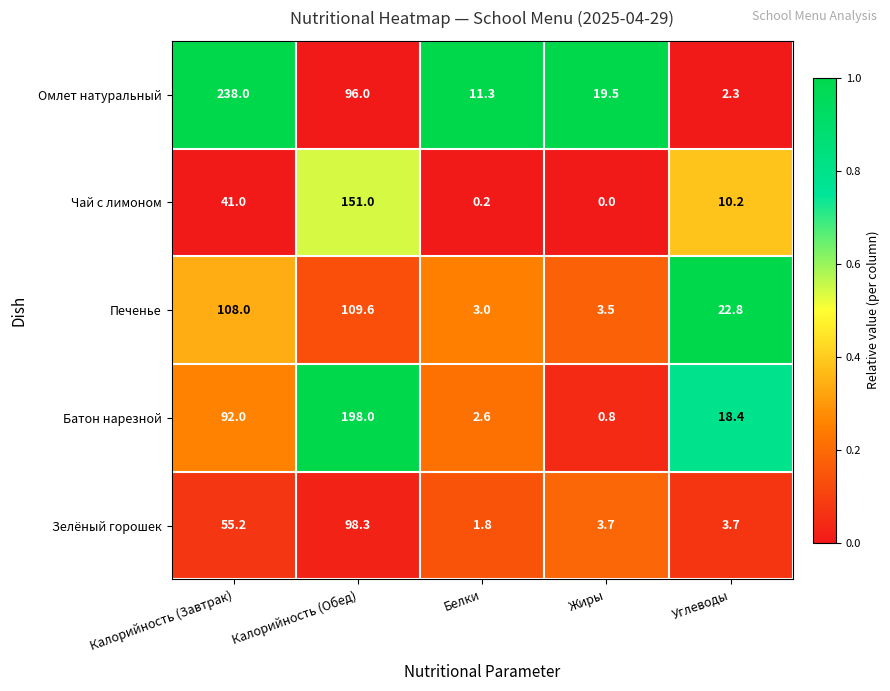

The Зелёный горошек series shows 1.7 at Жиры. True or false?

False